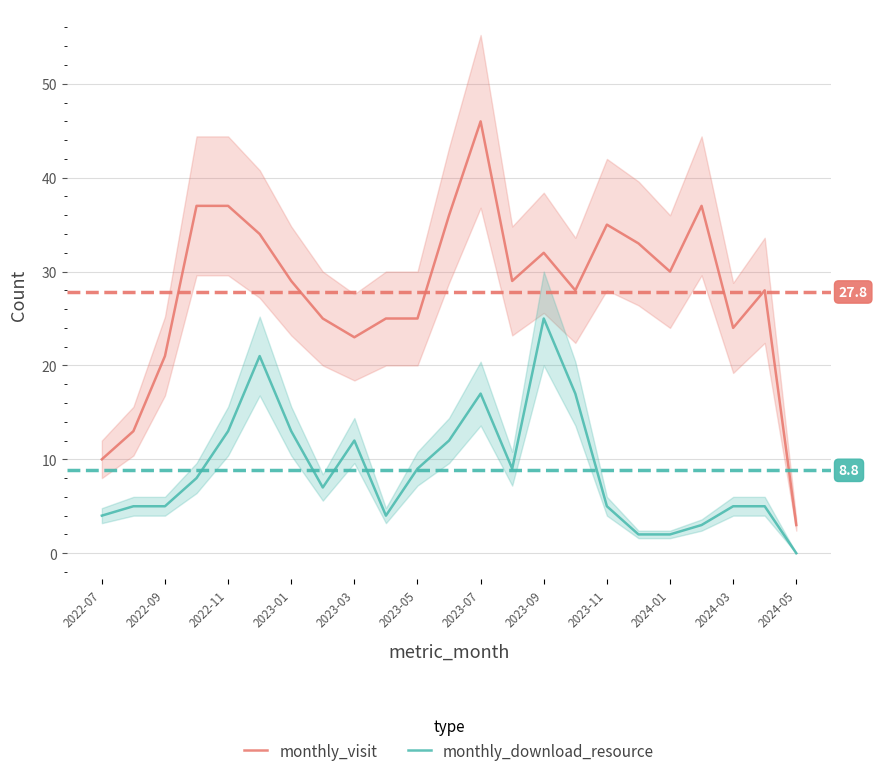

The monthly_visit series shows 5 at 2022-09. True or false?

False